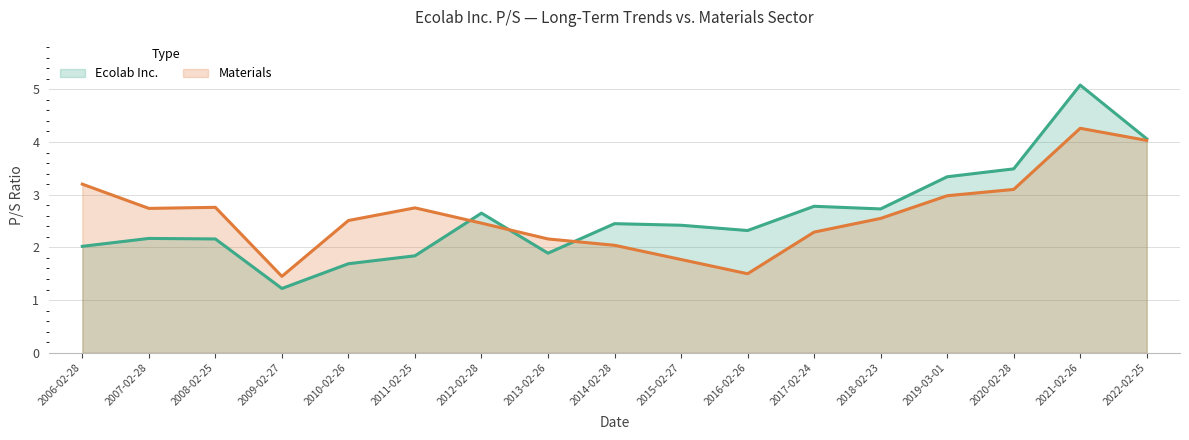

True or false: Ecolab Inc. has more than 0 interior local peaks.

True